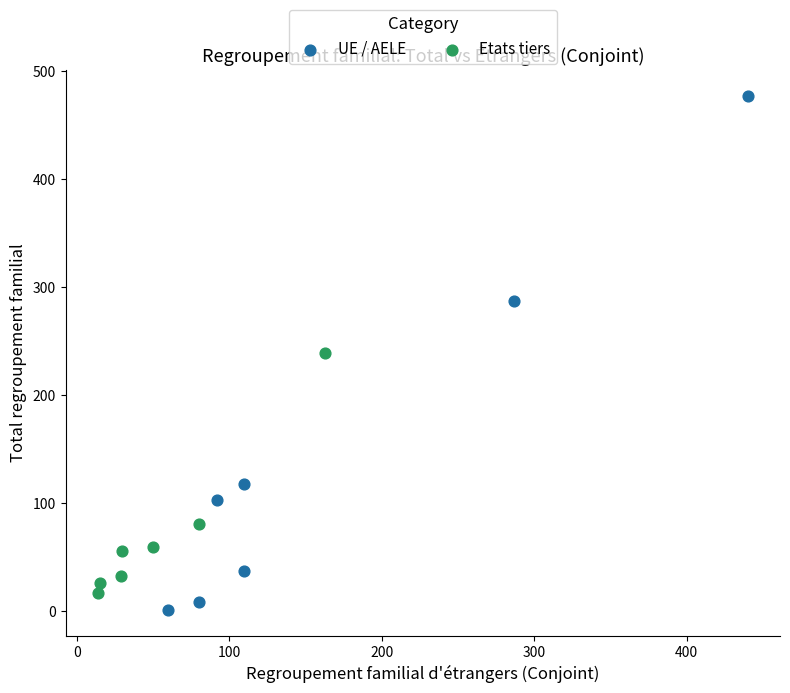

Which series has the widest spread of Y values?

UE / AELE